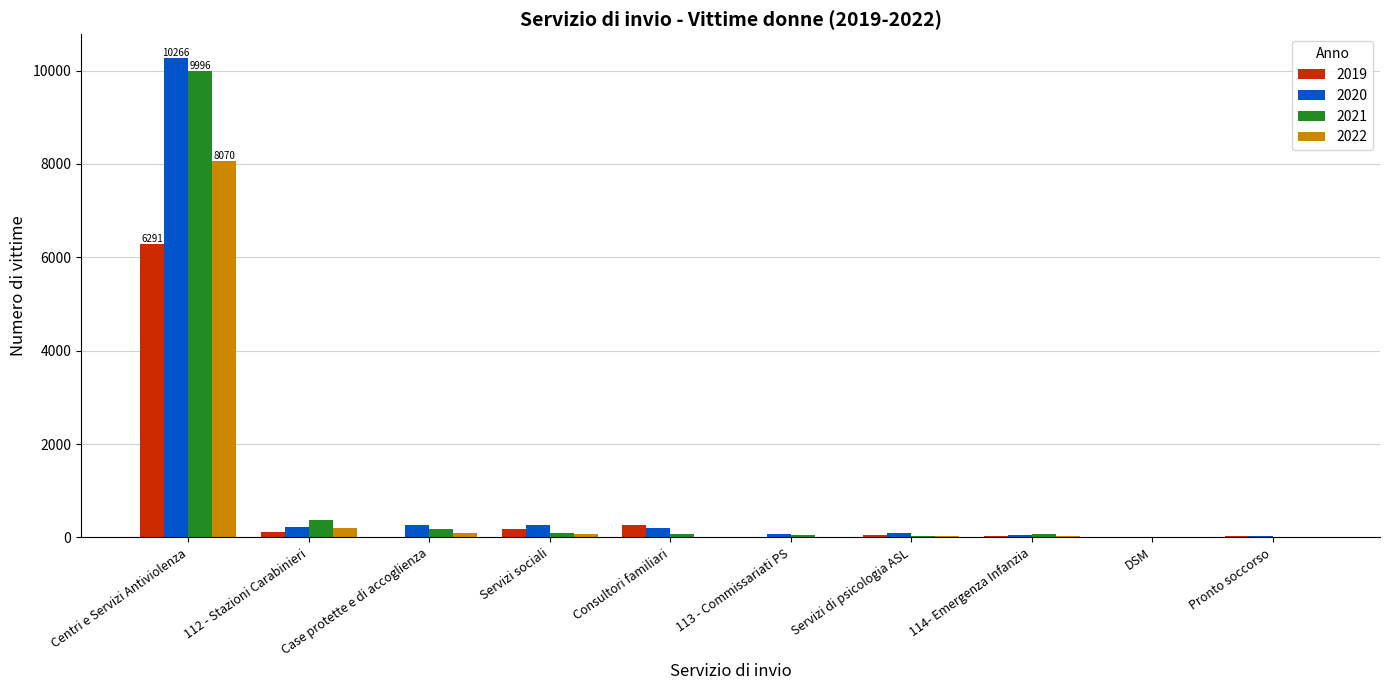

How many groups of bars are there?

10